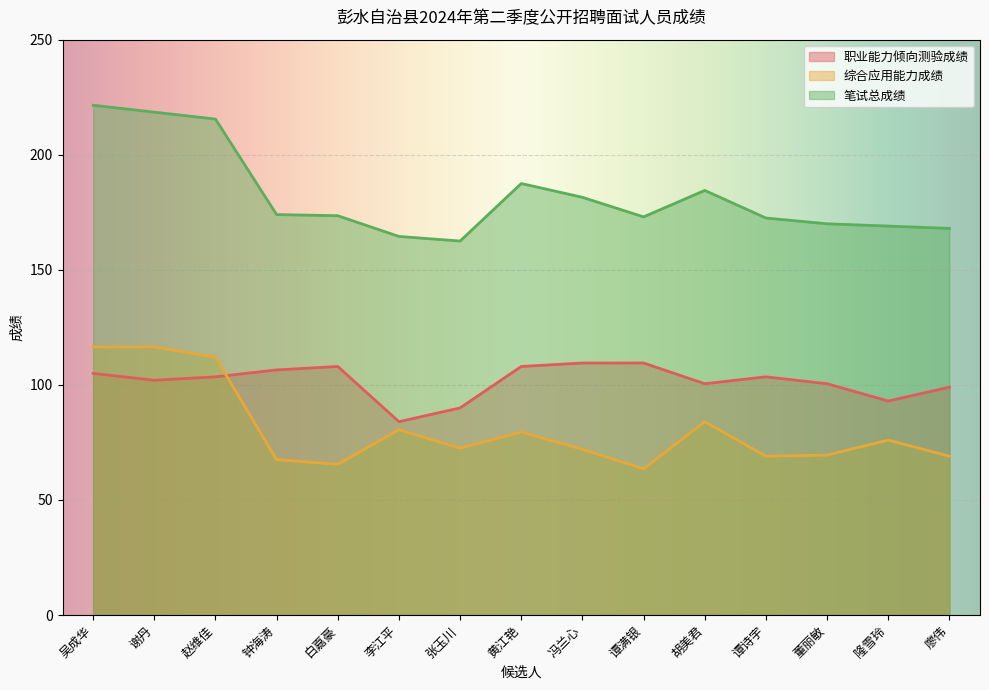

Between 谢丹 and 胡美君, which series saw the biggest shift?

笔试总成绩